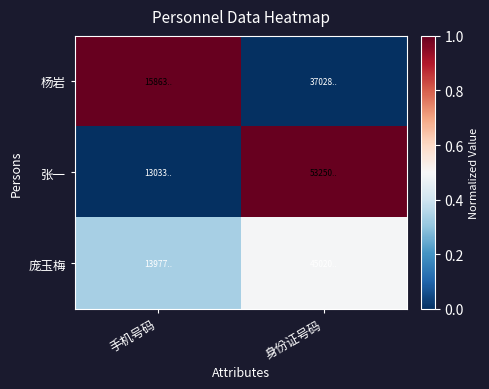

Rank the series by their maximum value, from lowest to highest.

庞玉梅, 杨岩, 张一